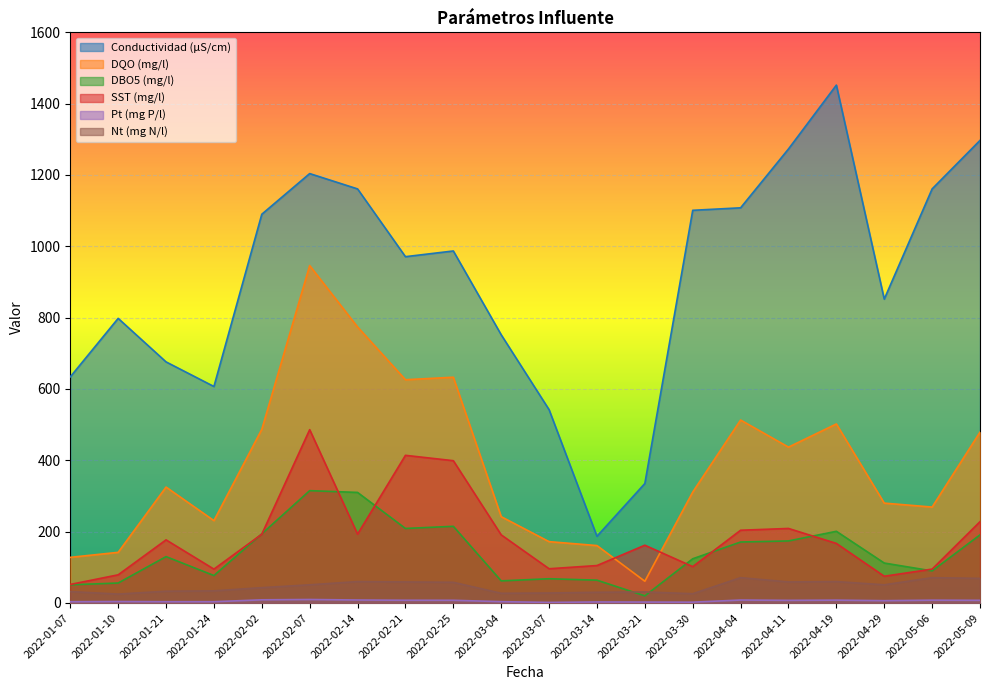

Reading right to left, what are all the values shown in this chart?

Conductividad (µS/cm): 1297.0	1161.0	852.0	1452.0	1273.0	1108.0	1101.0	335.0	187.0	542.0	752.0	987.0	971.0	1161.0	1204.0	1090.0	607.0	676.0	798.0	634.0
DQO (mg/l): 479.0	269.0	280.0	502.0	437.0	513.0	311.0	61.0	161.0	172.0	242.0	633.0	626.0	774.0	946.0	487.0	231.0	325.0	142.0	128.0
DBO5 (mg/l): 191.0	90.0	112.0	201.0	174.0	171.0	124.0	20.0	64.0	68.0	62.0	215.0	209.0	310.0	315.0	194.0	77.0	130.0	56.0	51.0
SST (mg/l): 228.0	95.0	75.0	167.0	209.0	204.0	102.0	162.0	105.0	96.0	191.0	399.0	414.0	193.0	486.0	193.0	95.0	177.0	79.0	52.0
Pt (mg P/l): 7.5	7.9	6.5	8.0	7.4	8.3	2.3	2.6	2.9	1.6	3.8	7.6	7.7	8.4	9.8	8.9	3.6	3.6	4.1	3.5
Nt (mg N/l): 69.0	71.0	51.0	60.0	59.0	71.0	26.0	31.0	30.0	28.0	27.2	58.0	59.0	60.0	51.0	43.0	34.0	33.0	25.0	32.0